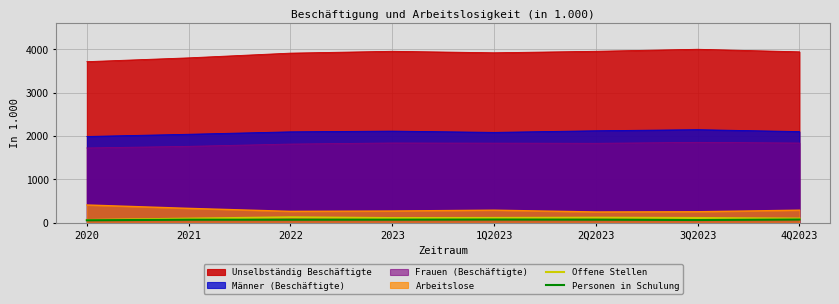

What is the difference between the second highest and minimum values in the Personen in Schulung series?

17